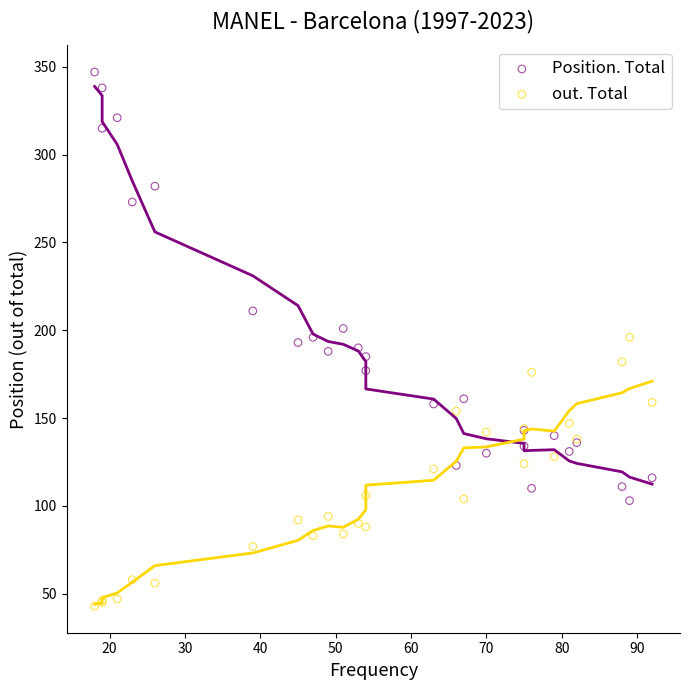

In the Position. Total series, what Y value is closest to 225?

211